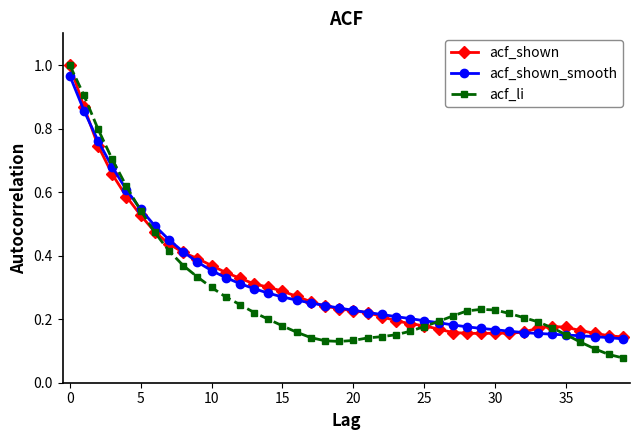

Which series has the largest total across all categories?

acf_shown